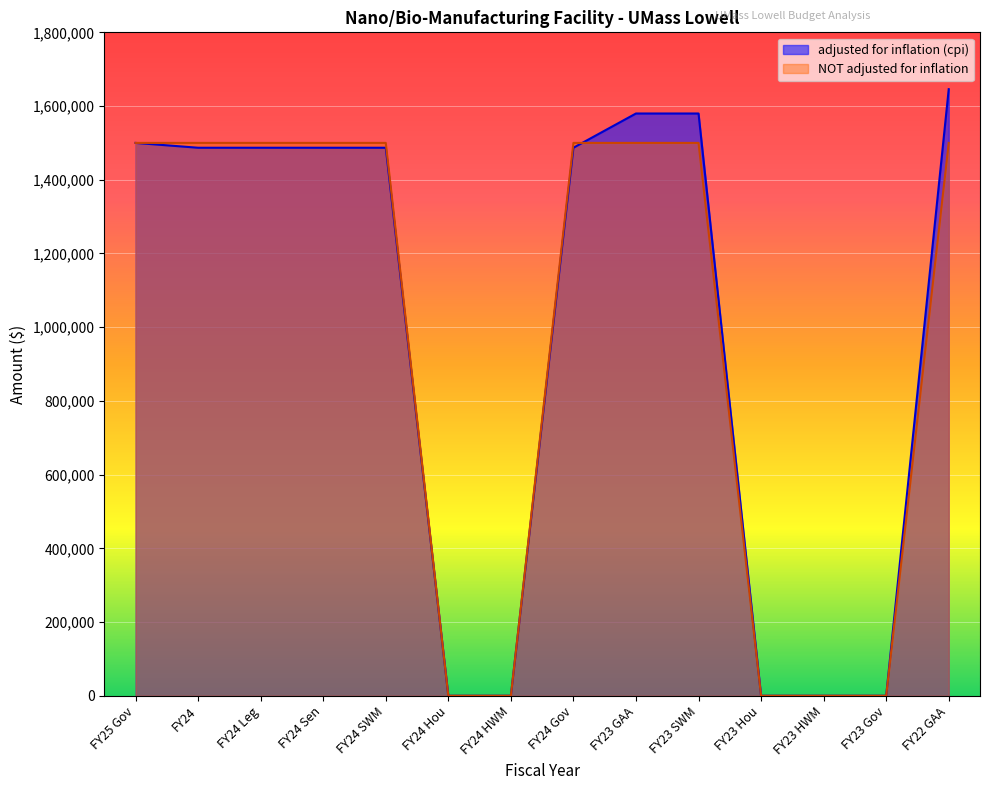

How many values in the NOT adjusted for inflation series are below 1500000?

5